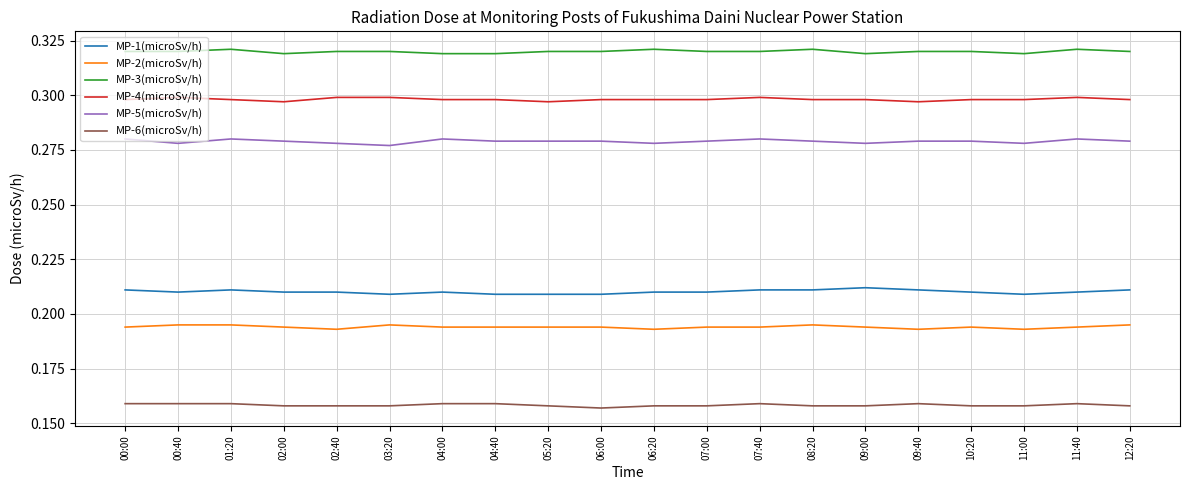

Is this an area chart (filled region under the line)?

No